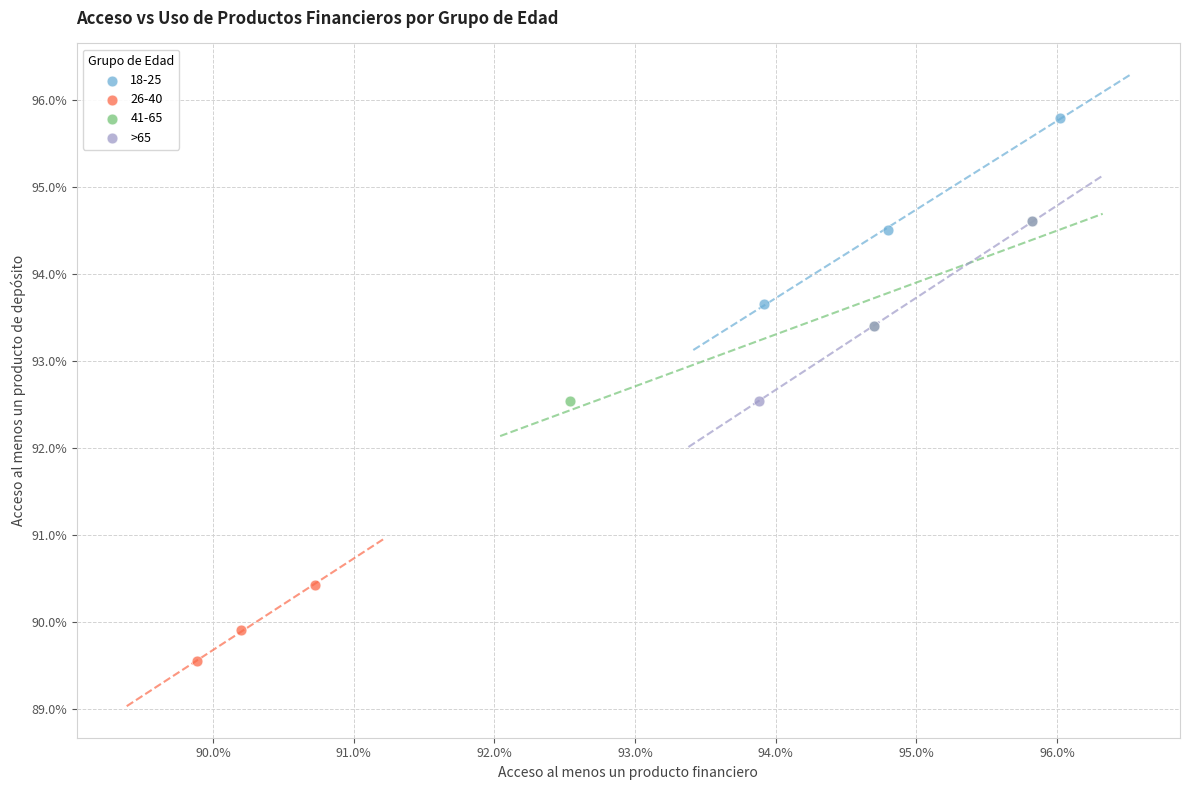

What are all the series names shown in the legend?

18-25, 26-40, 41-65, >65